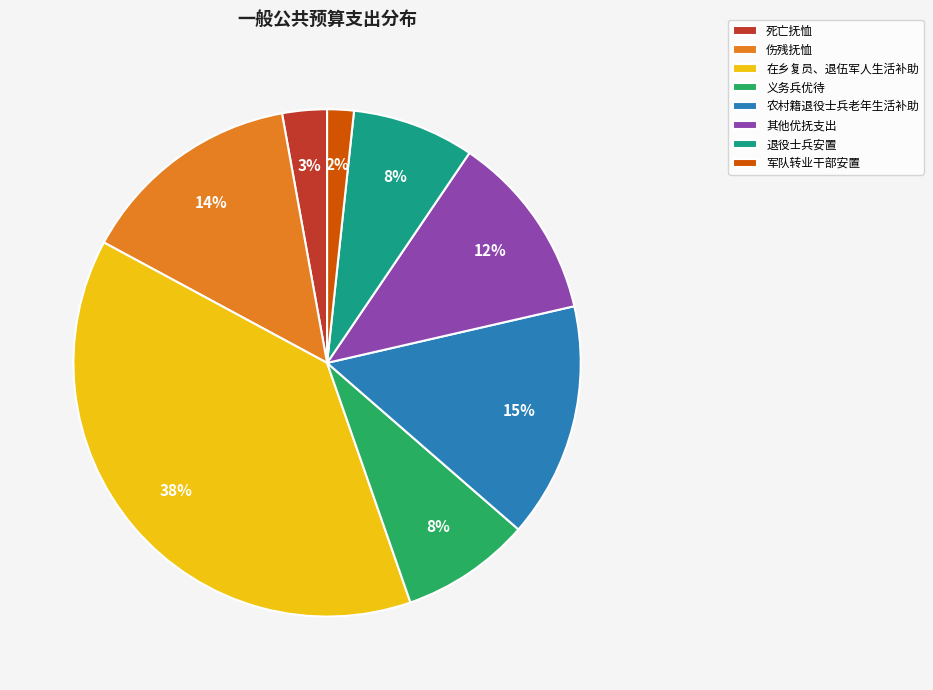

To the nearest percent, what percentage of the pie is 退役士兵安置?

8%